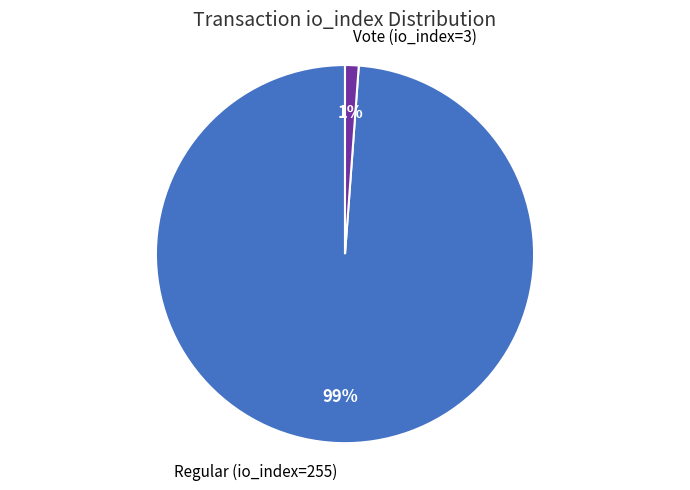

To the nearest percent, what is the difference between the largest and smallest slice percentages?

98%